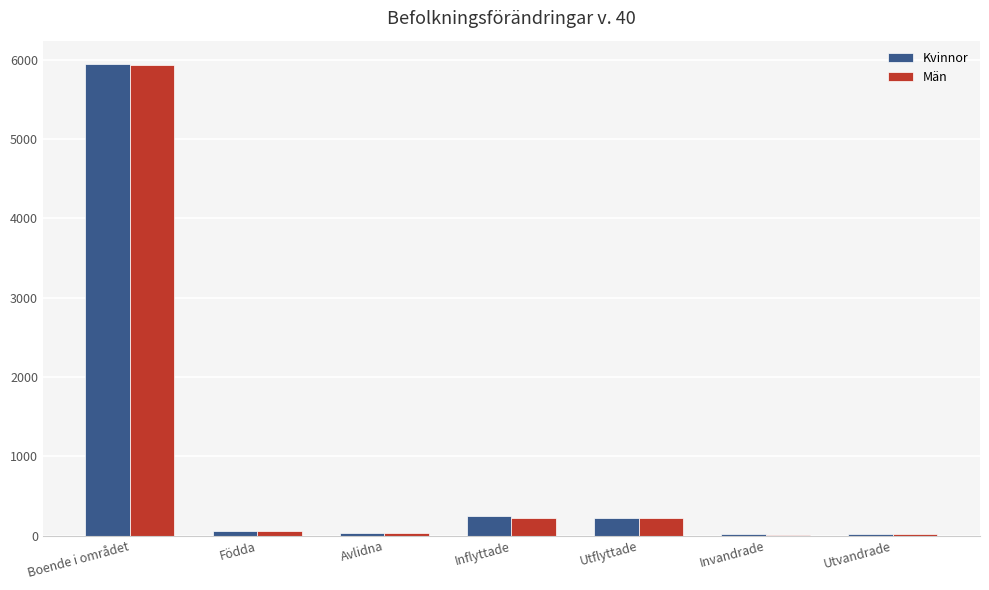

Is it true that Kvinnor equals 218 at Utflyttade?

True